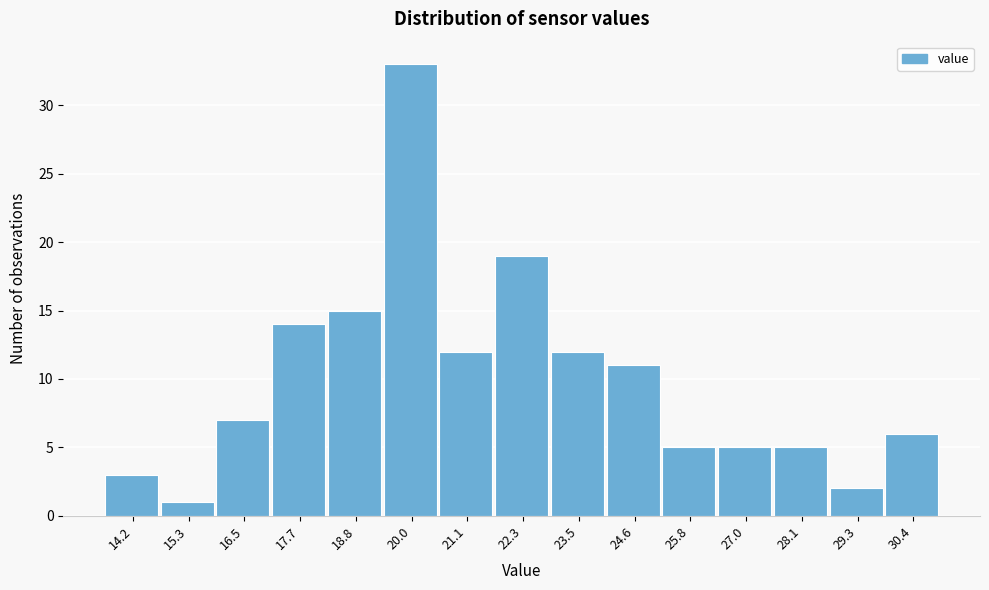

Reading left to right, extract all data points from this chart.

14.2=3	15.3=1	16.5=7	17.7=14	18.8=15	20.0=33	21.1=12	22.3=19	23.5=12	24.6=11	25.8=5	27.0=5	28.1=5	29.3=2	30.4=6